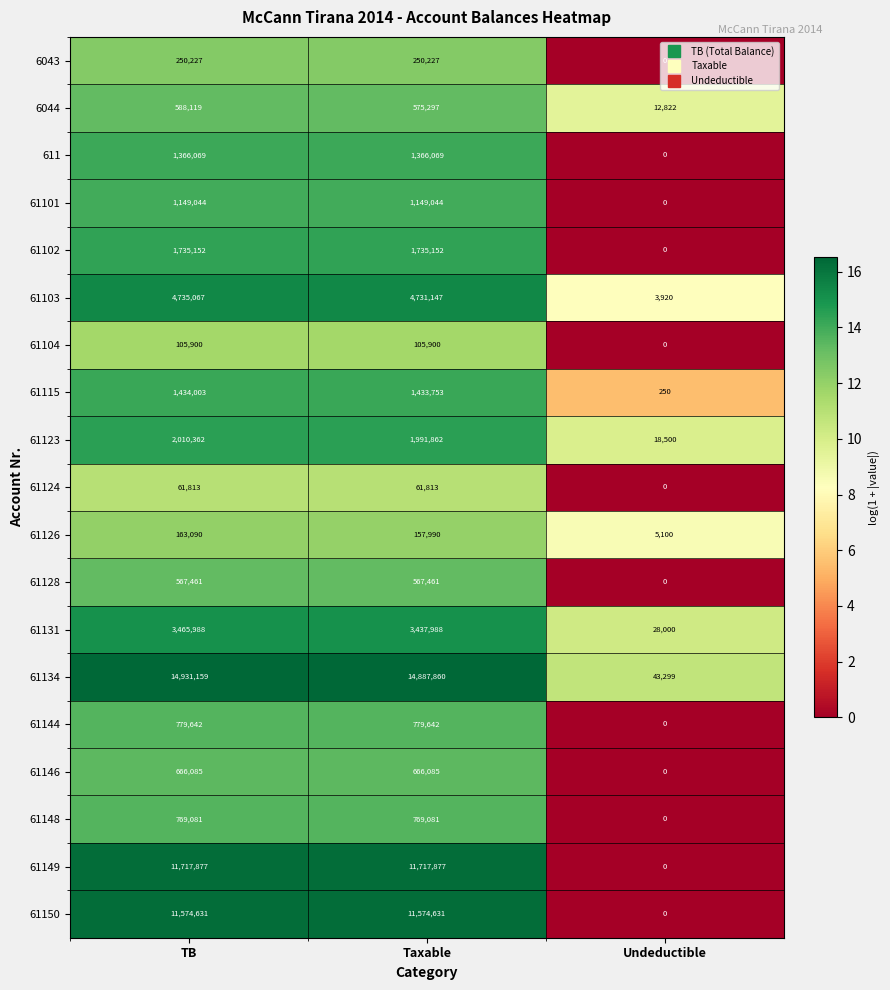

What is the sum of all 61115 values?

2868006